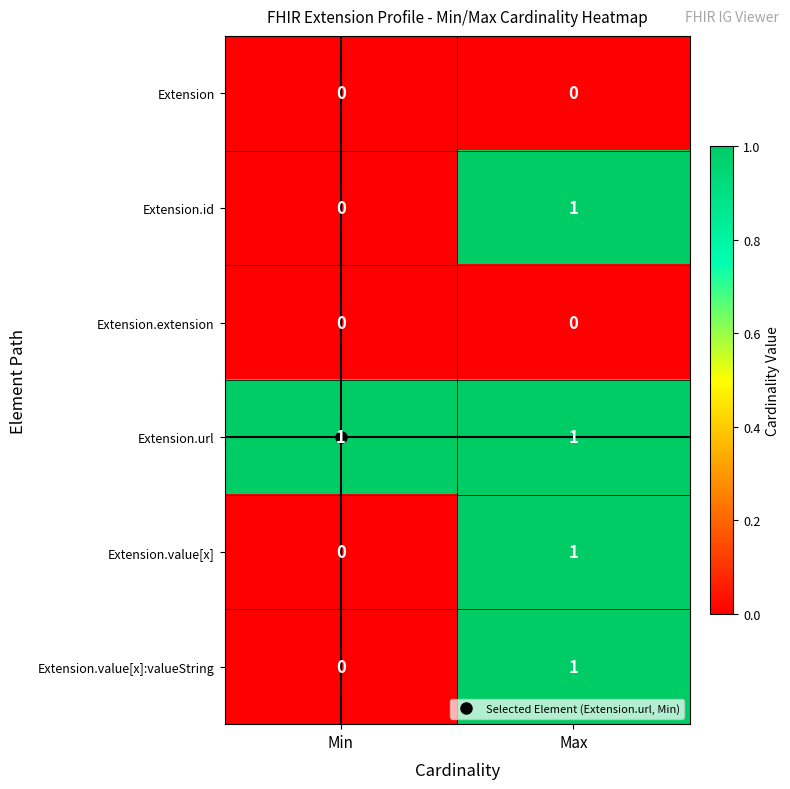

What is the total value across all series at Min?

1